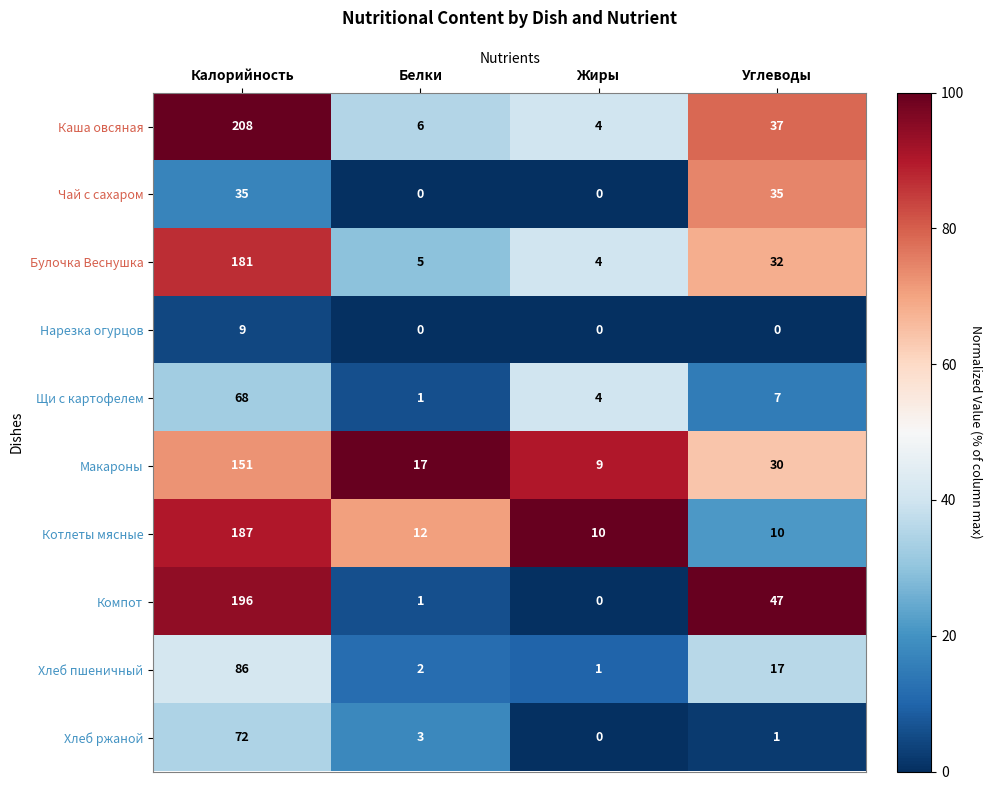

At which label does Хлеб ржаной reach its peak?

Калорийность